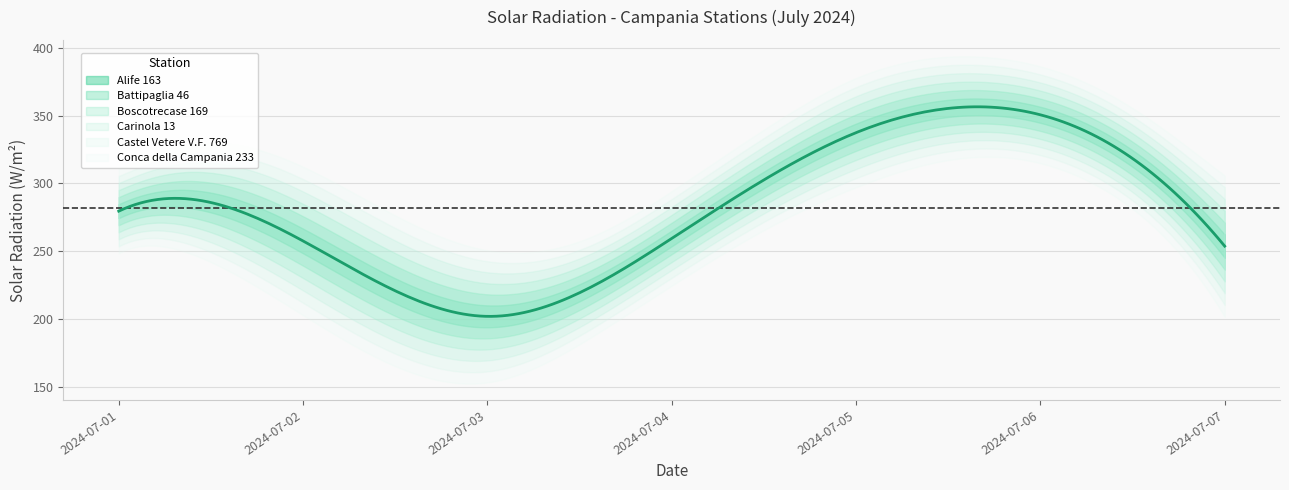

The Alife 163 series shows 237.3 at 2024-07-03. True or false?

False